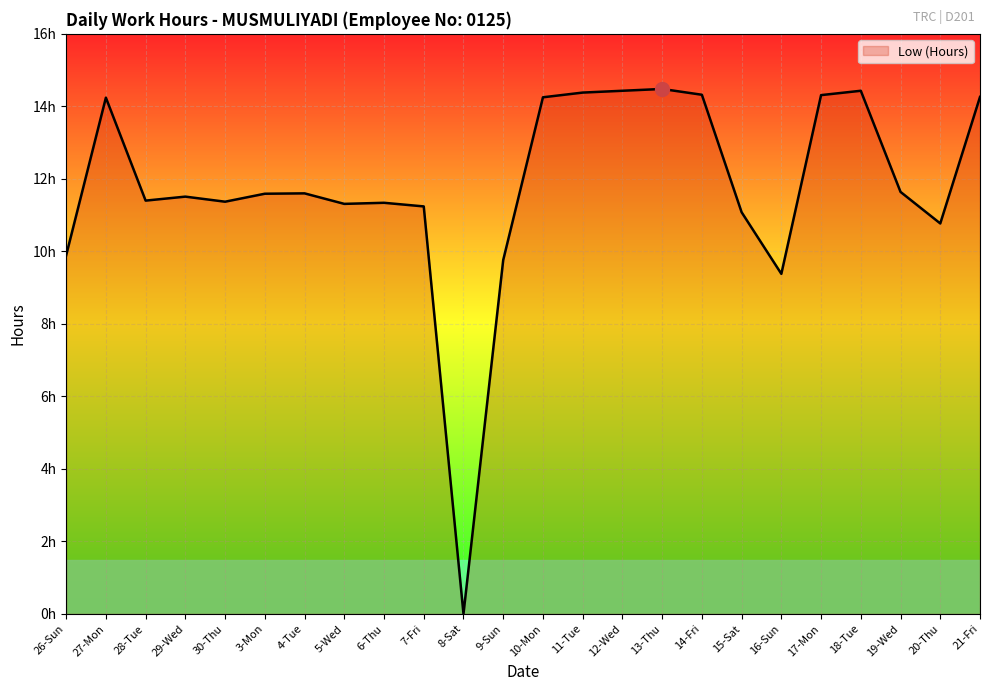

Does the chart display data point markers on the line(s)?

No